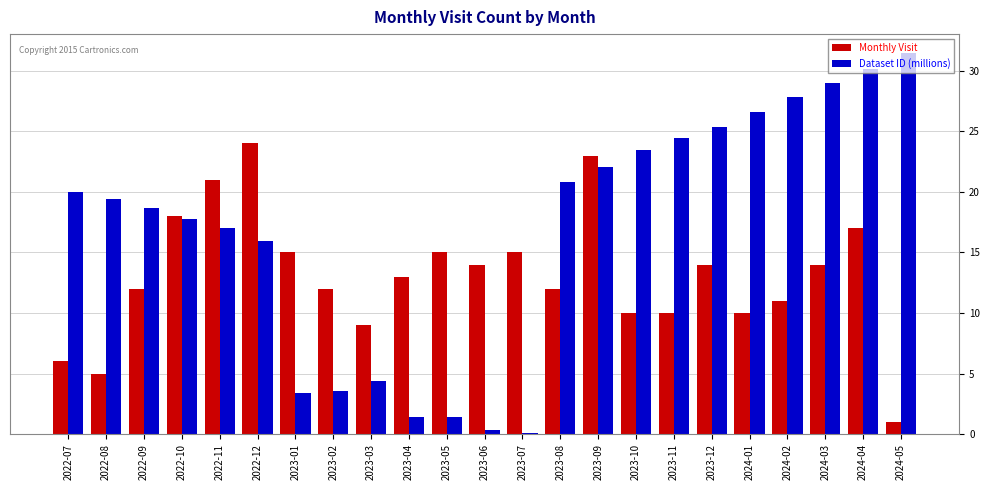

At which label does Monthly Visit first exceed 13?

2022-10